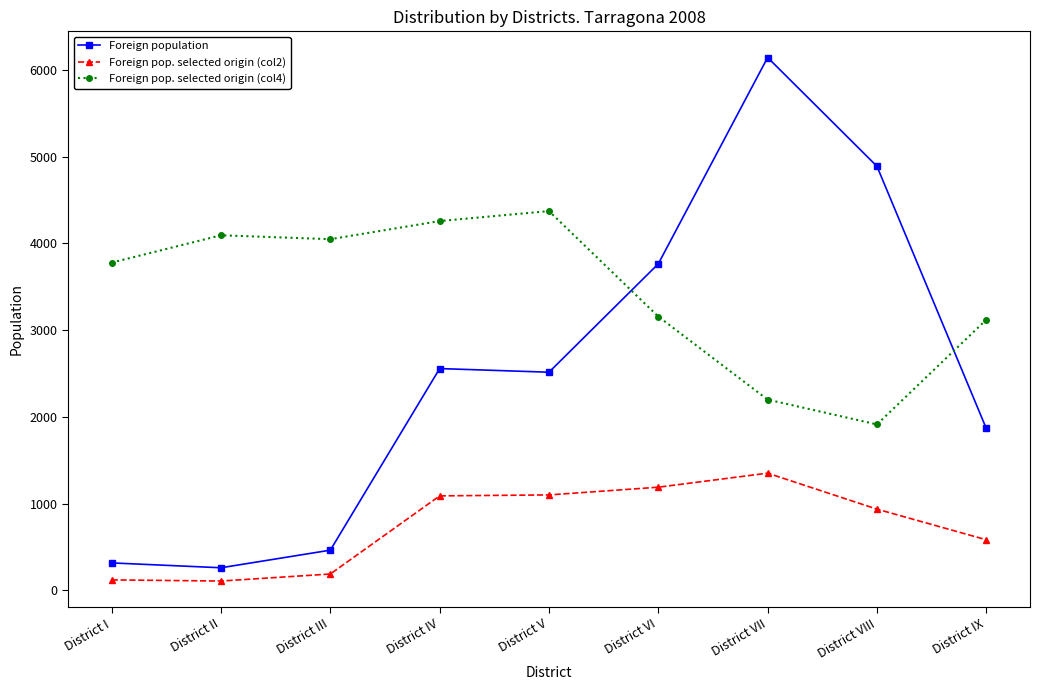

True or false: Foreign population and Foreign pop. selected origin (col2) cross at least once.

False